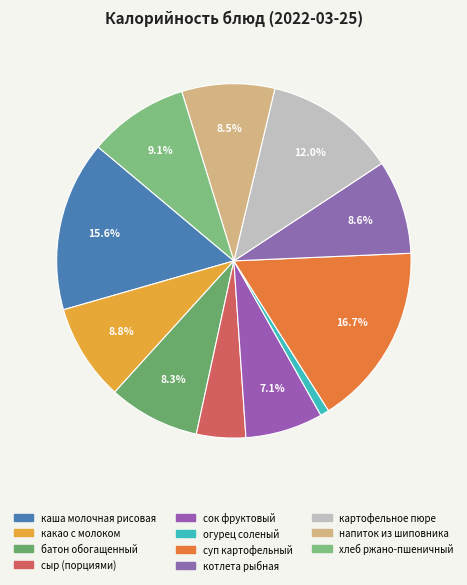

How many slices are in this pie chart?

11